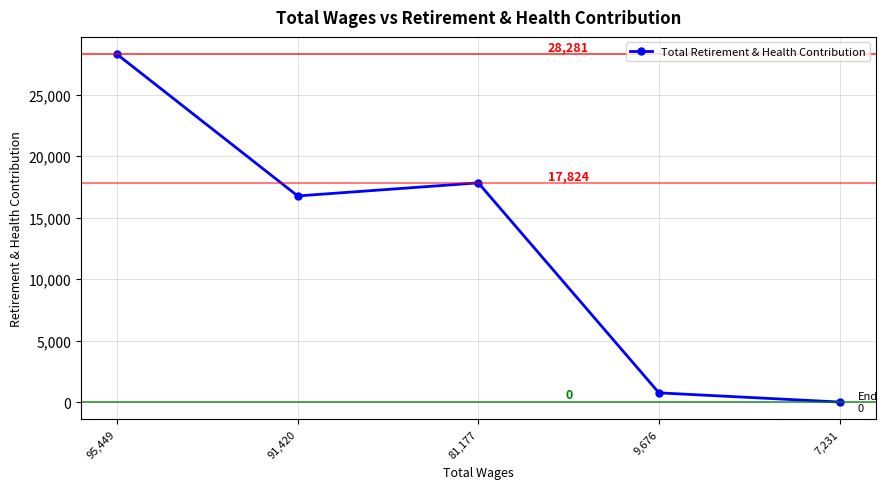

What is the difference between the values at 91,420 and 7,231?

16760